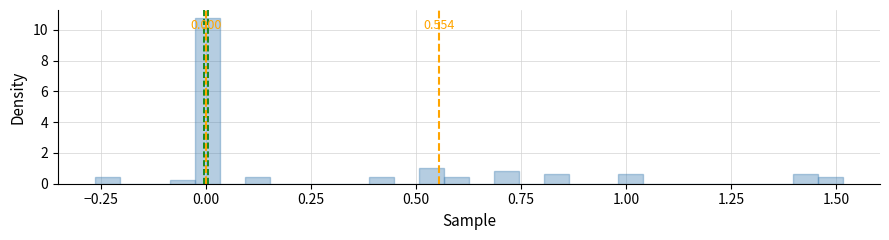

Around what value on the x-axis is the tallest bar? Give the approximate position of its centre, as read against the axis.

0.00